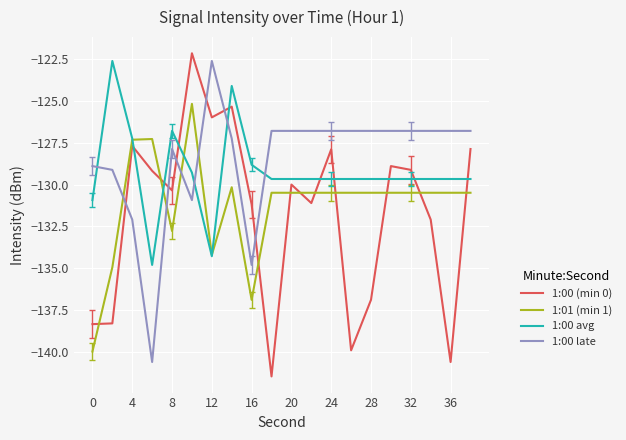

What are all the series names shown in the legend?

1:00 (min 0), 1:01 (min 1), 1:00 avg, 1:00 late